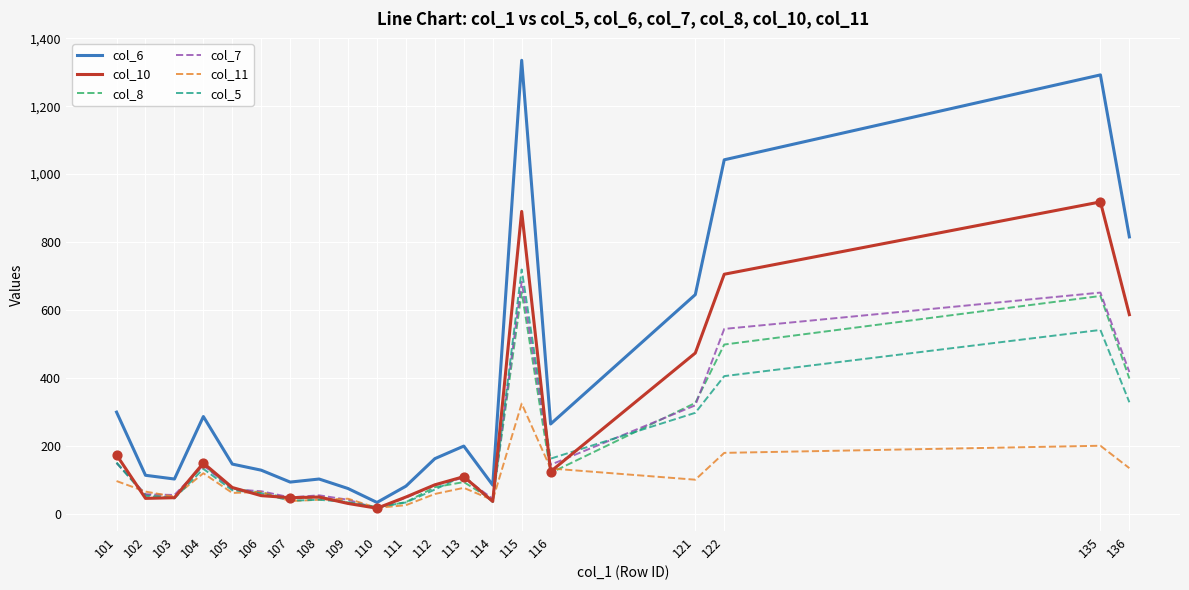

Which series changed the most between 109 and 121?

col_6